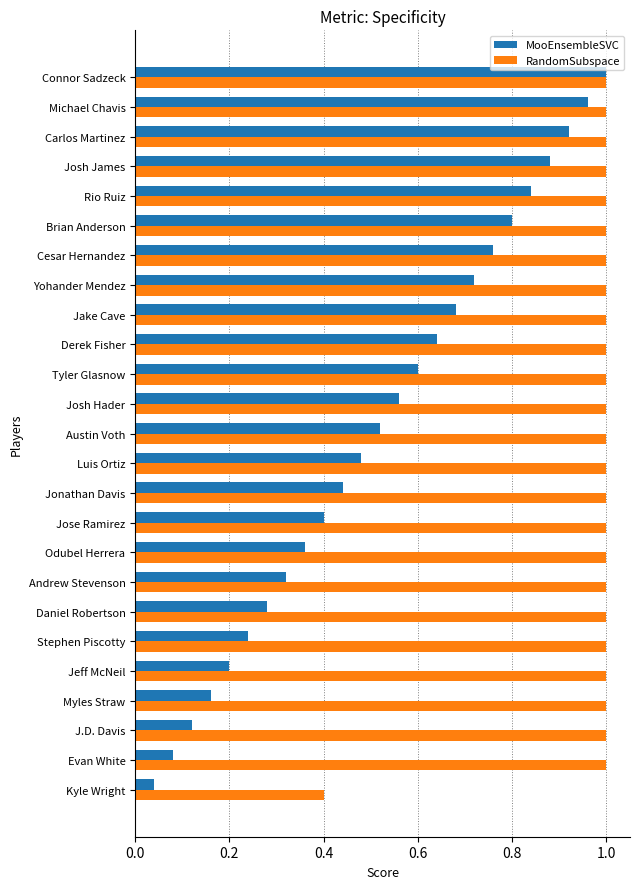

Rank the series at Stephen Piscotty from highest to lowest value.

RandomSubspace, MooEnsembleSVC